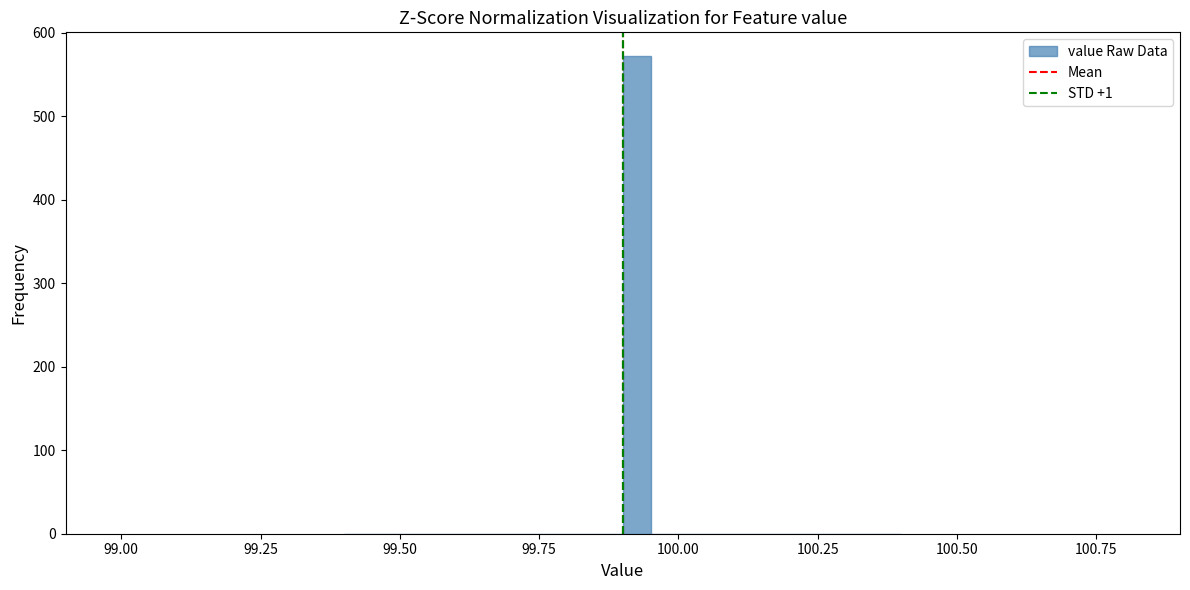

Read against the x-axis, roughly where is the centre of the tallest bar?

99.95